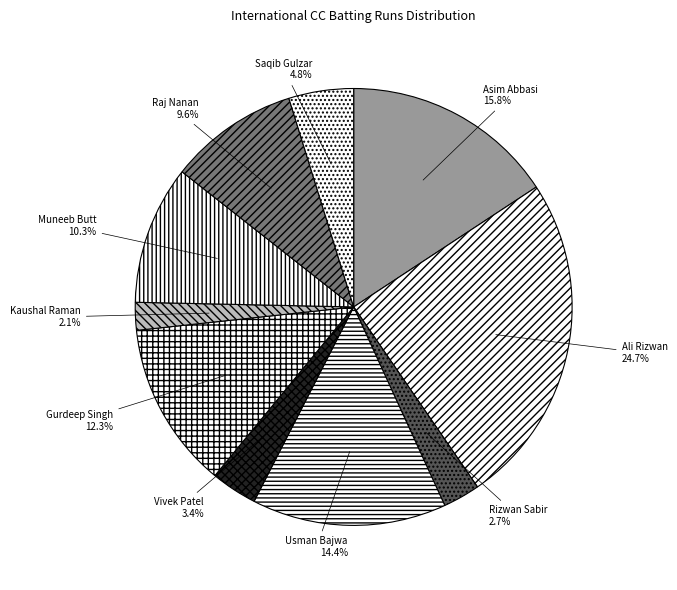

To the nearest percent, what portion does Vivek Patel represent?

3%